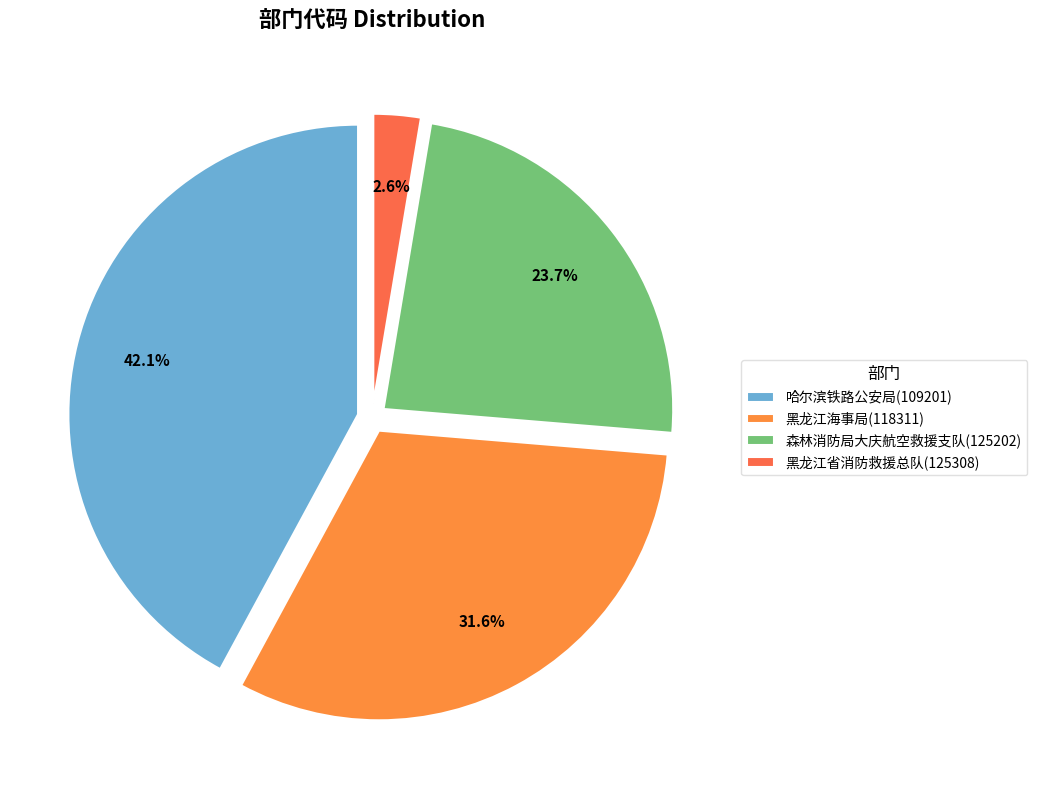

How many segments does this pie chart have?

4